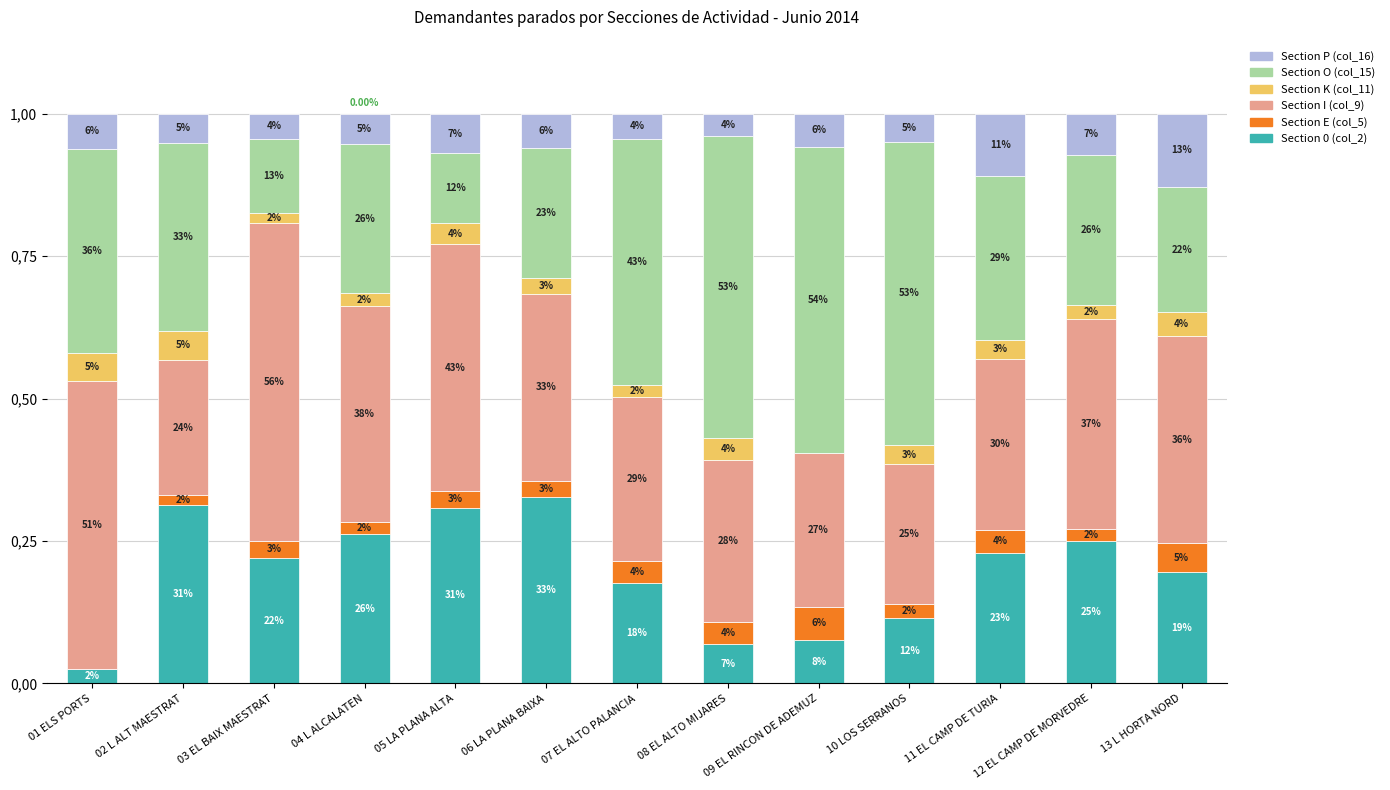

Which category has the lowest value in the Section P (col_16) series?

08 EL ALTO MIJARES